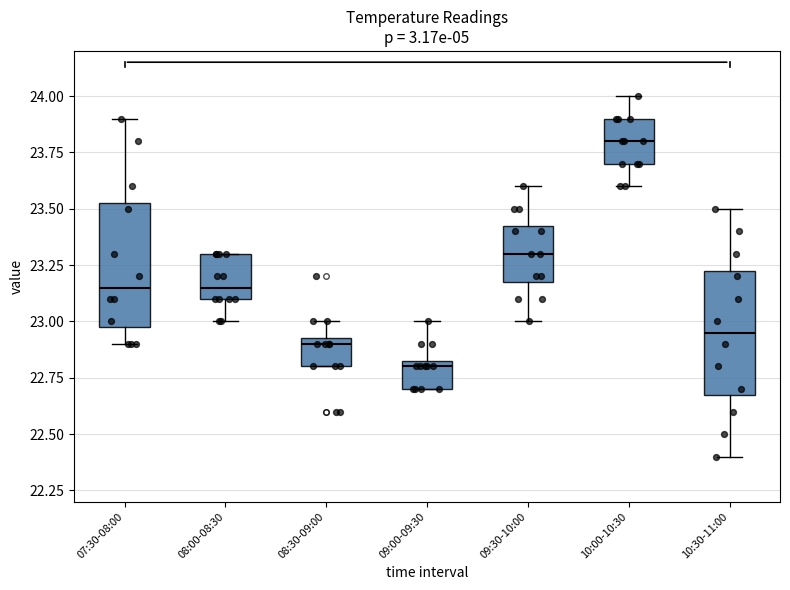

Reading left to right, read every box against the y-axis: the position of its median line, the range the box covers, and the ends of its whiskers. The values are not printed on the chart, so give them approximately, as read against the axis.

07:30-08:00: median 23.15, box 23.00 to 23.55, whiskers 22.90 to 23.90
08:00-08:30: median 23.15, box 23.10 to 23.30, whiskers 23.00 to 23.30
08:30-09:00: median 22.90, box 22.80 to 22.95, whiskers 22.80 to 23.00
09:00-09:30: median 22.80, box 22.70 to 22.85, whiskers 22.70 to 23.00
09:30-10:00: median 23.30, box 23.20 to 23.45, whiskers 23.00 to 23.60
10:00-10:30: median 23.80, box 23.70 to 23.90, whiskers 23.60 to 24.00
10:30-11:00: median 22.95, box 22.70 to 23.25, whiskers 22.40 to 23.50